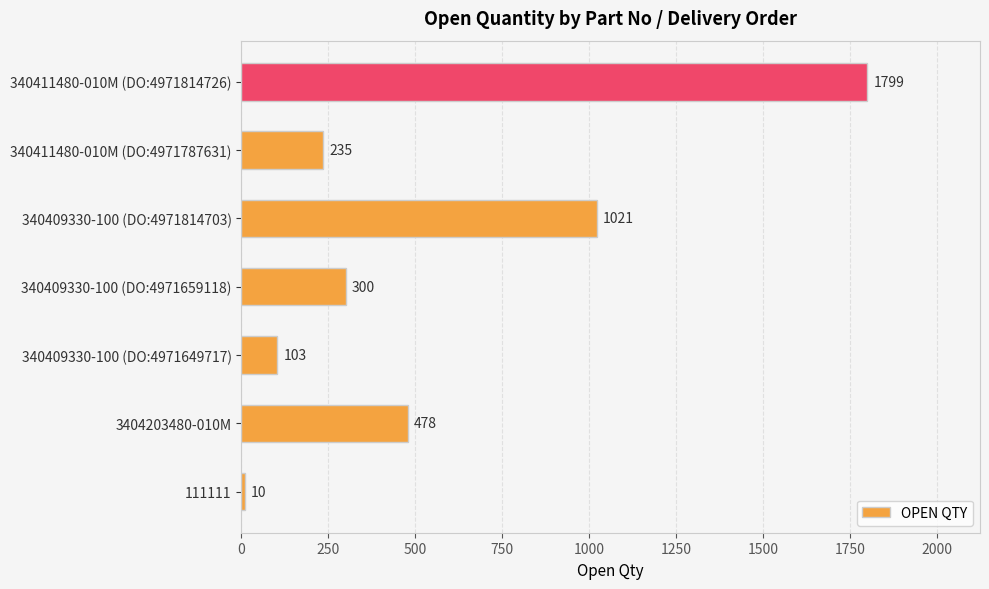

Rank the categories by value from lowest to highest.

111111, 340409330-100 (DO:4971649717), 340411480-010M (DO:4971787631), 340409330-100 (DO:4971659118), 3404203480-010M, 340409330-100 (DO:4971814703), 340411480-010M (DO:4971814726)